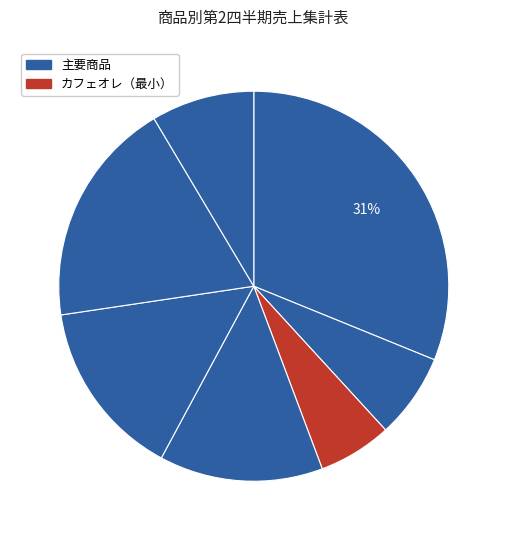

How many segments does this pie chart have?

7